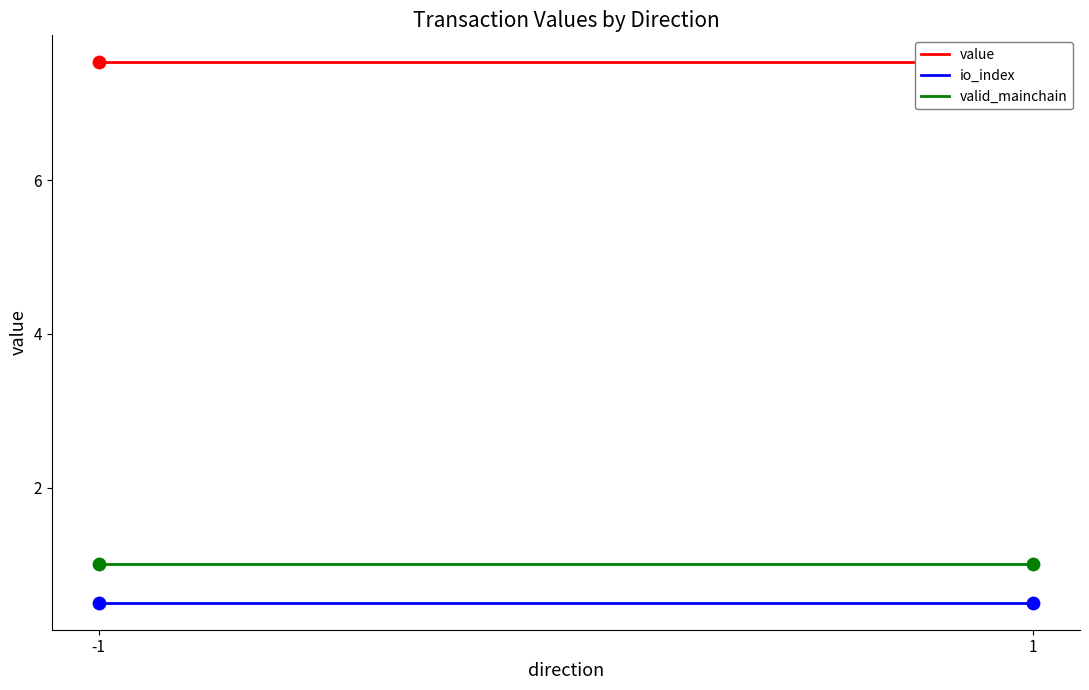

At how many categories does at least one series exceed 2?

2